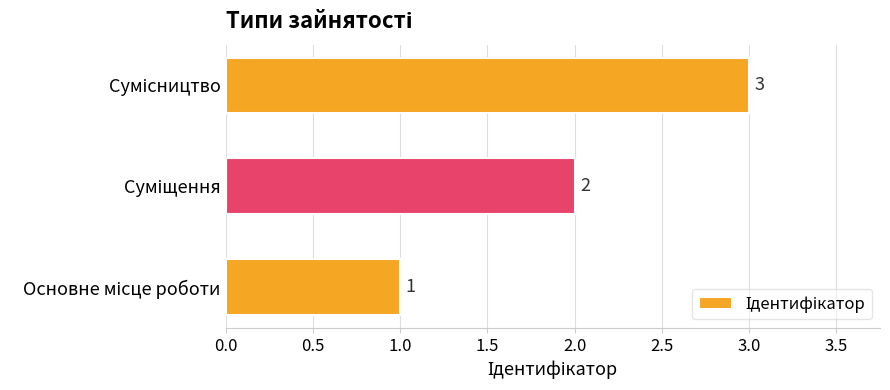

How many values are between 1 and 3?

3